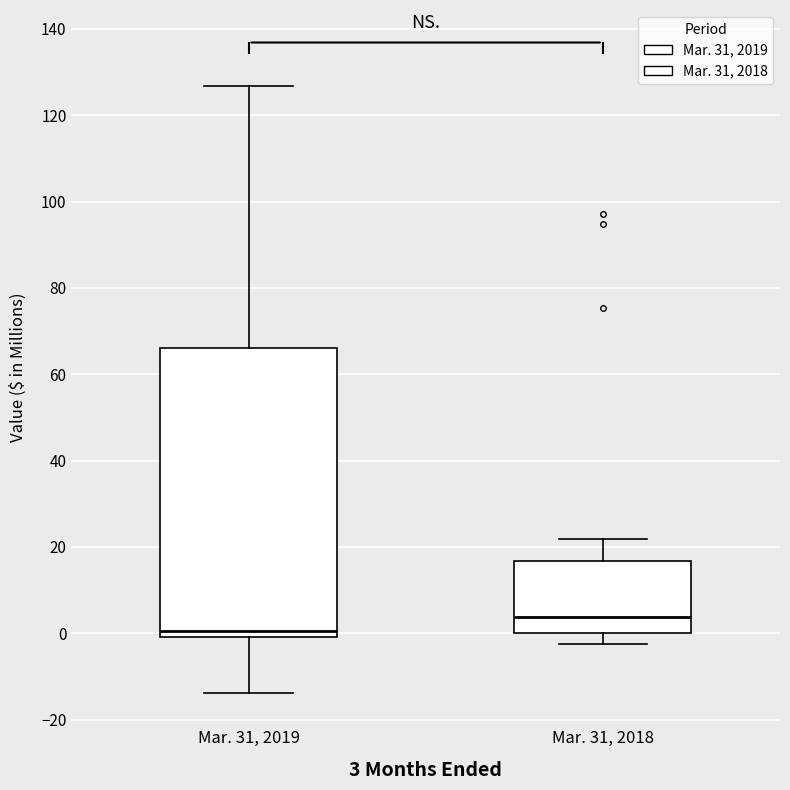

Reading left to right, read every box against the y-axis: the position of its median line, the range the box covers, and the ends of its whiskers. The values are not printed on the chart, so give them approximately, as read against the axis.

Mar. 31, 2019: median 0 (just above the box's lower edge), box 0 to 66, whiskers -14 to 126
Mar. 31, 2018: median 4, box 0 to 16, whiskers -2 to 22